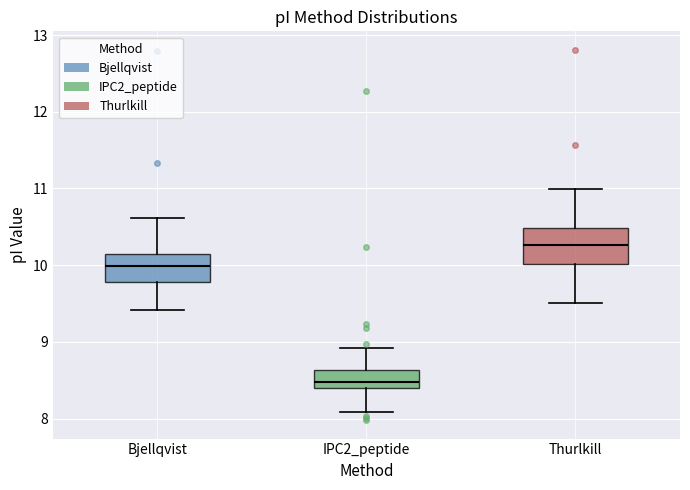

Comparing the boxes themselves (not the whiskers), which one is the tallest?

Thurlkill